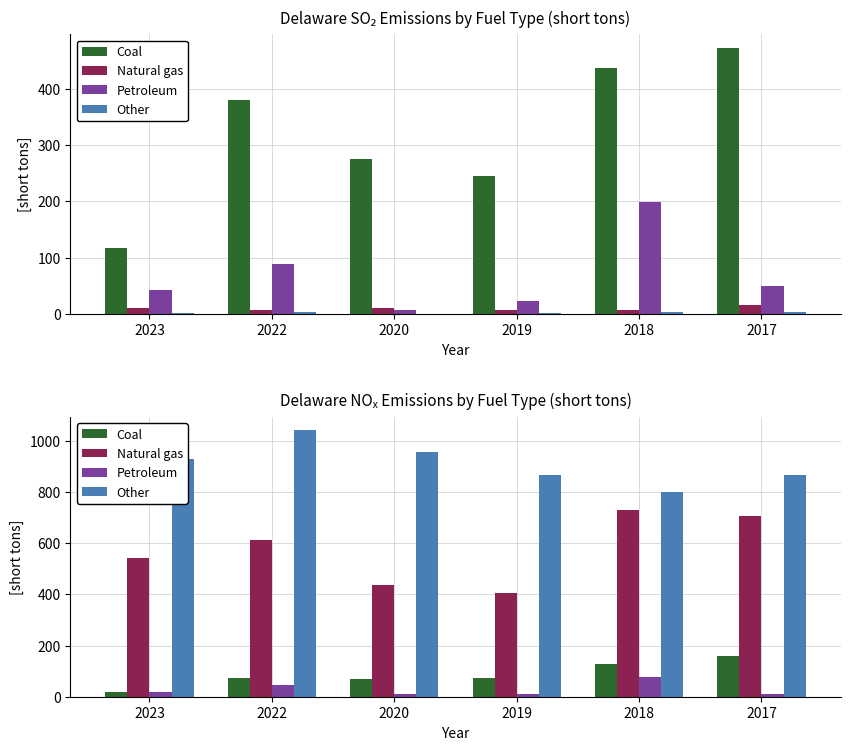

What is the minimum value for Other?

799